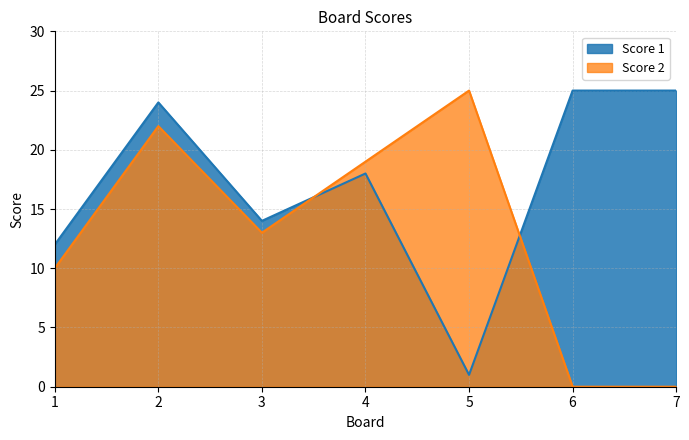

How many values in the Score 2 series exceed 13?

3